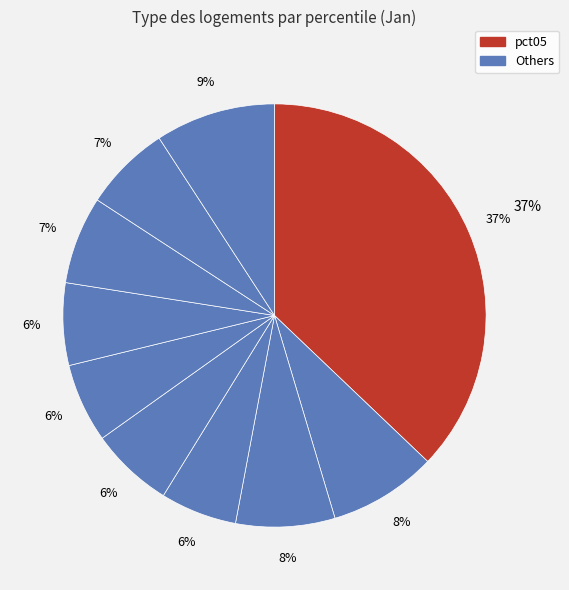

Does any single category account for the majority?

No